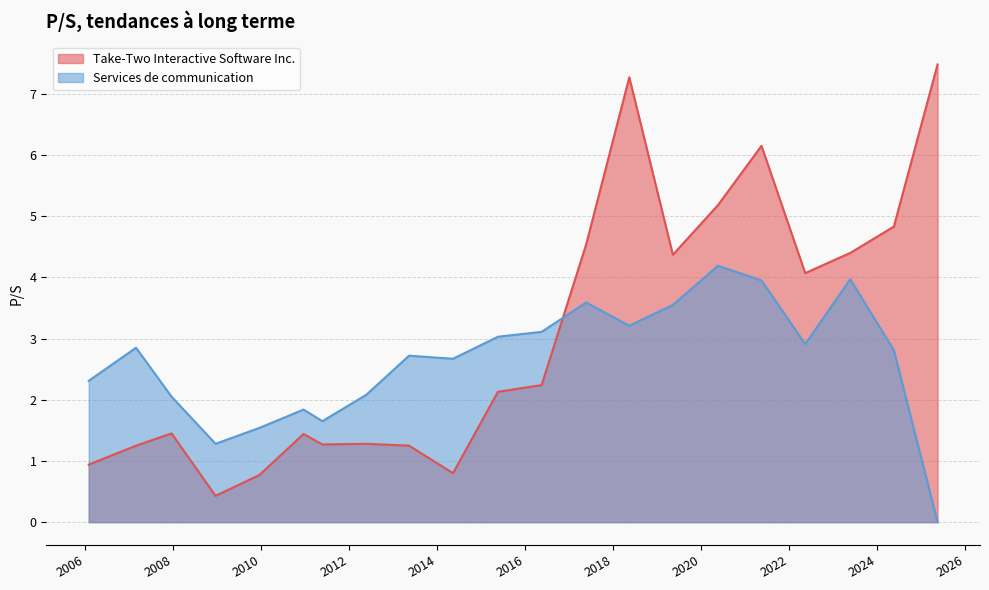

Which category has the highest value in the Take-Two Interactive Software Inc. series?

2025-05-20